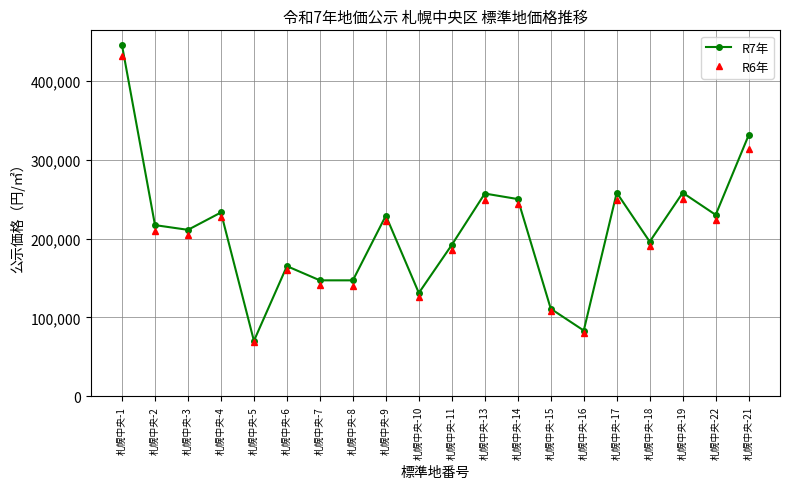

Count the number of categories in the chart.

20